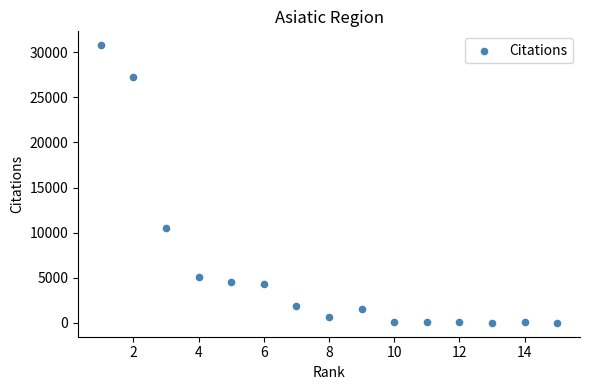

What Y value in the scatter plot is closest to 15391?

10557